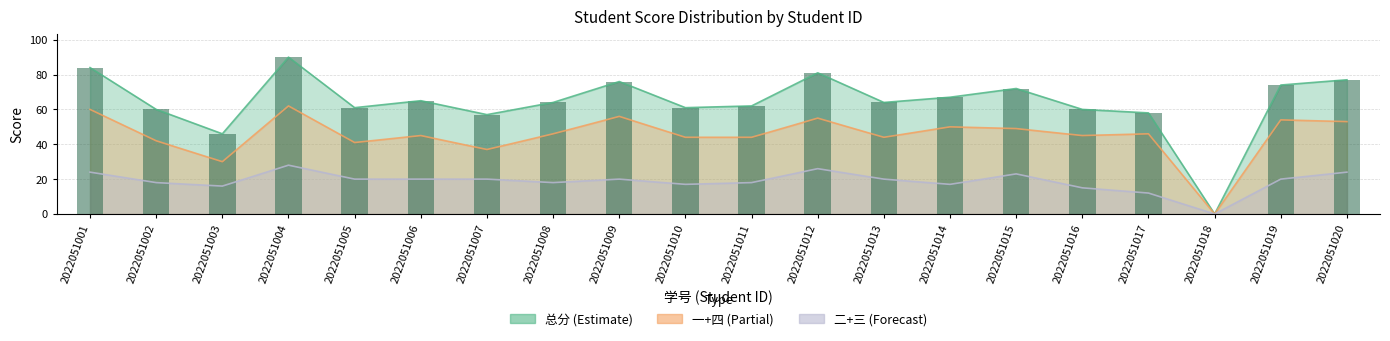

Between 2022051004 and 2022051011, which series saw the biggest shift?

总分